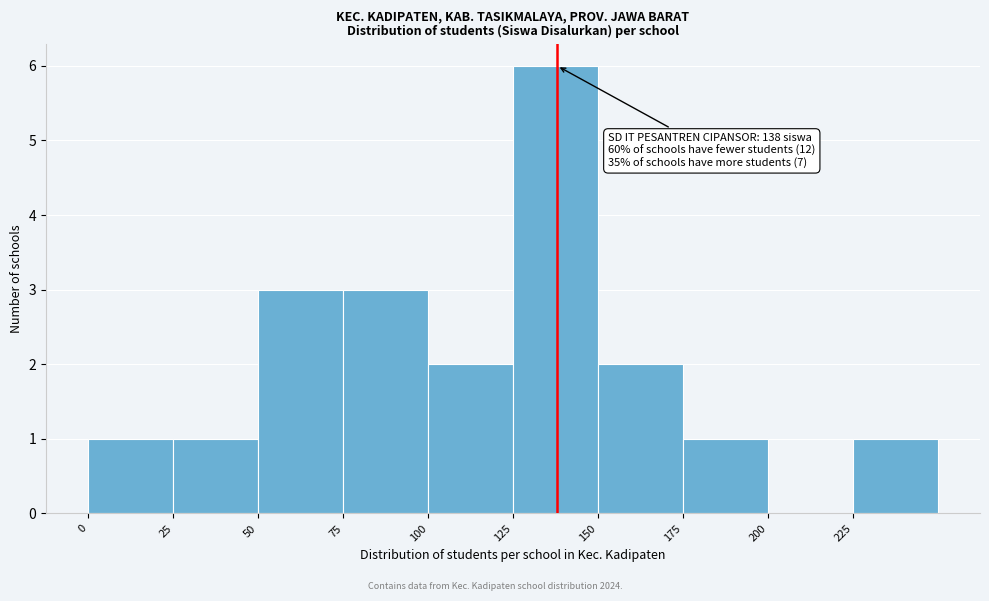

Over which range of the x-axis is the bar tallest?

125 to 150